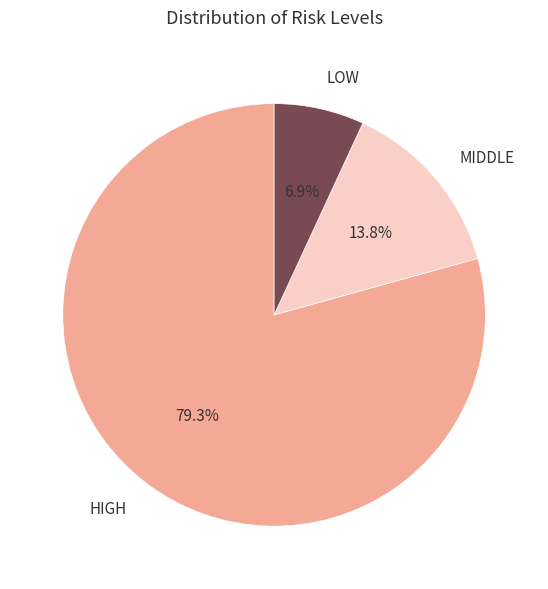

Combined, what portion of the pie is HIGH and LOW?

86.2%